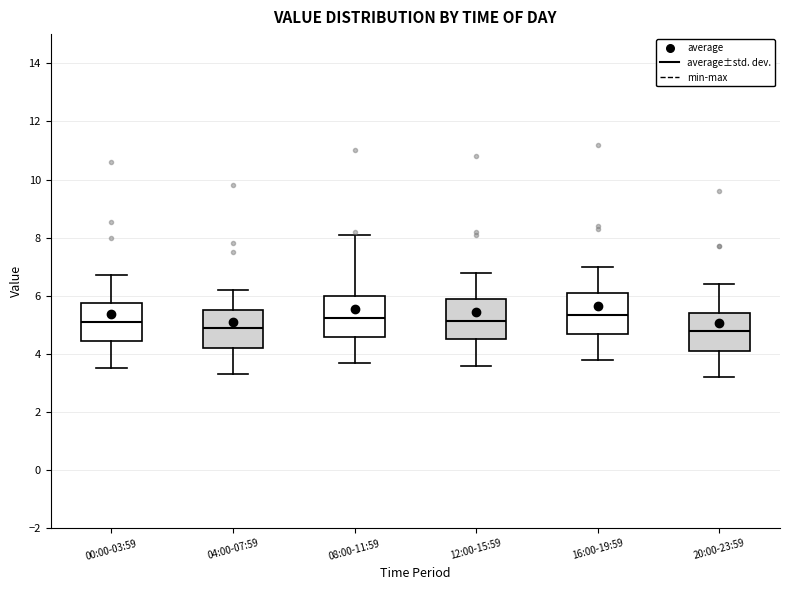

Reading left to right, transcribe this box plot: for each box, give where its median line is, the range the box spans, and where its two whiskers end, as read against the y-axis. The values are not printed on the chart, so give them approximately, as read against the axis.

00:00-03:59: median 5.0, box 4.4 to 5.8, whiskers 3.6 to 6.8
04:00-07:59: median 5.0, box 4.2 to 5.6, whiskers 3.4 to 6.2
08:00-11:59: median 5.2, box 4.6 to 6.0, whiskers 3.8 to 8.2
12:00-15:59: median 5.2, box 4.6 to 6.0, whiskers 3.6 to 6.8
16:00-19:59: median 5.4, box 4.8 to 6.2, whiskers 3.8 to 7.0
20:00-23:59: median 4.8, box 4.2 to 5.4, whiskers 3.2 to 6.4